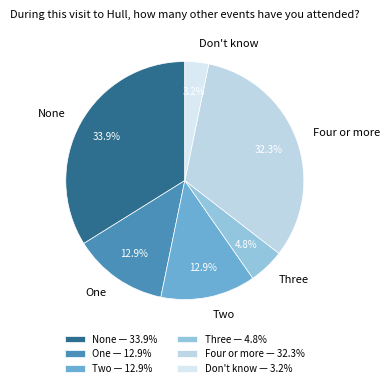

Between Don't know and Three, which is larger?

Three